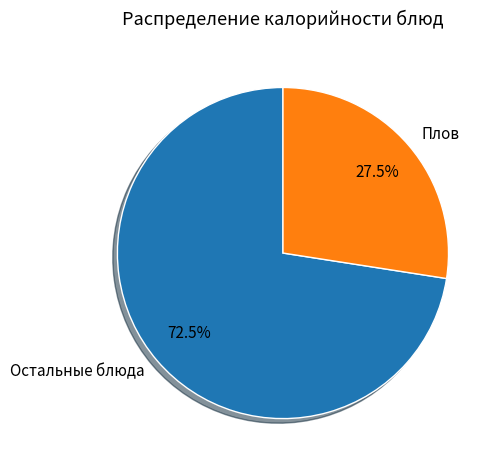

Combined, what portion of the pie is Остальные блюда and Плов?

100.0%